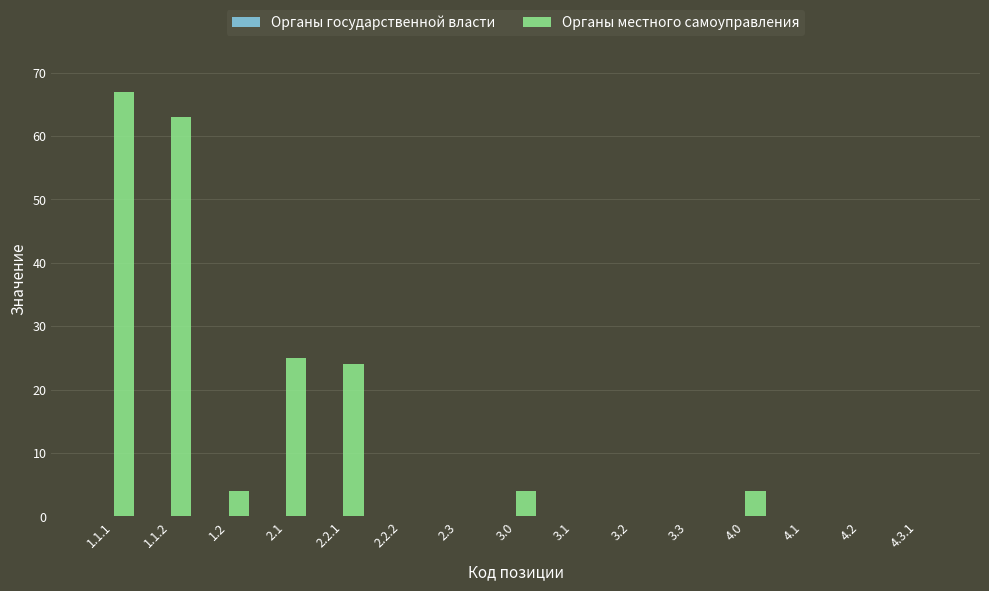

What is the sum of the values at 2.2.2 and 1.1.1?

67